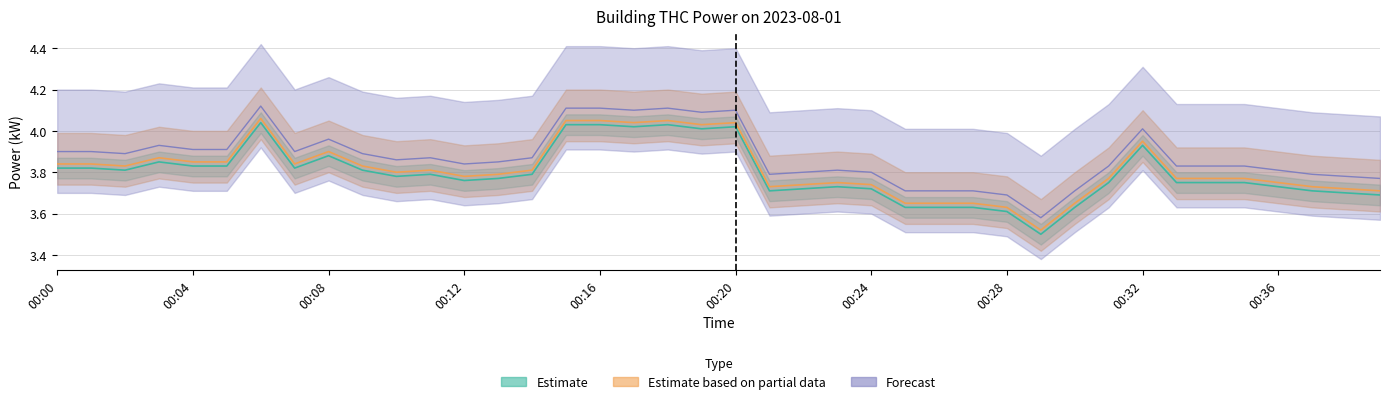

Which category has the lowest value across all series?

00:29